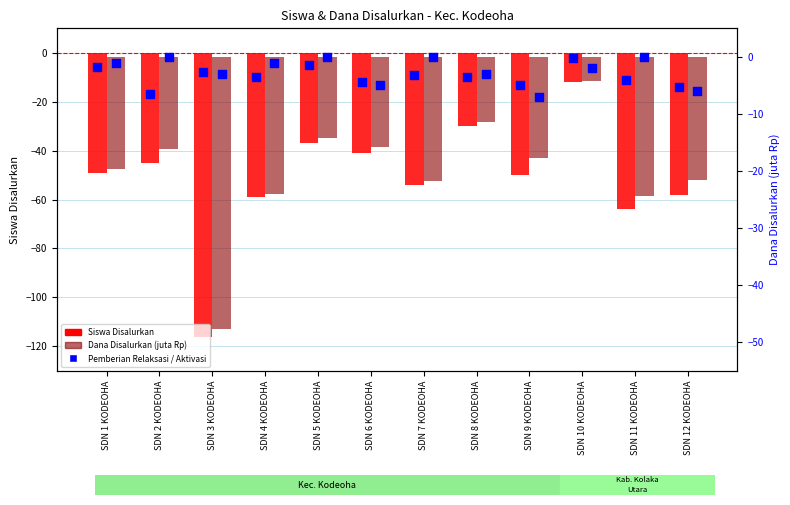

Is the value of Siswa Disalurkan at SDN 2 KODEOHA greater than the value of Dana Disalurkan (juta Rp) at SDN 7 KODEOHA?

No